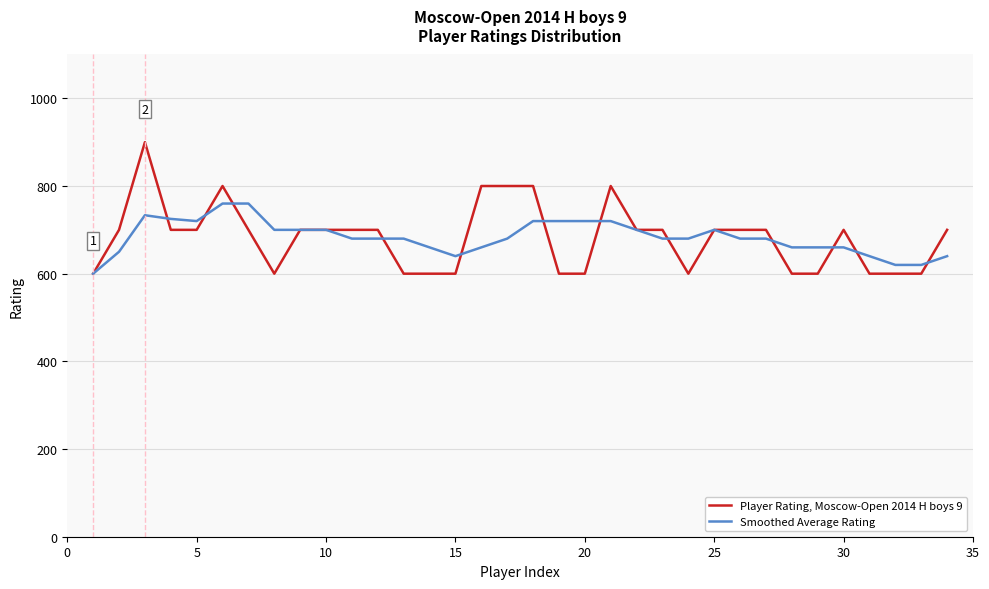

Which series has the widest spread of values?

Player Rating, Moscow-Open 2014 H boys 9